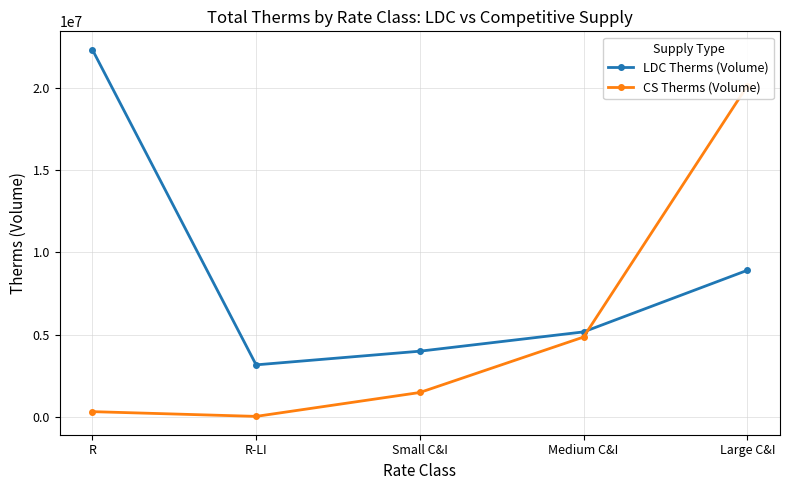

What is the value of the LDC Therms (Volume) point at the 1st from the left?

22303367.5